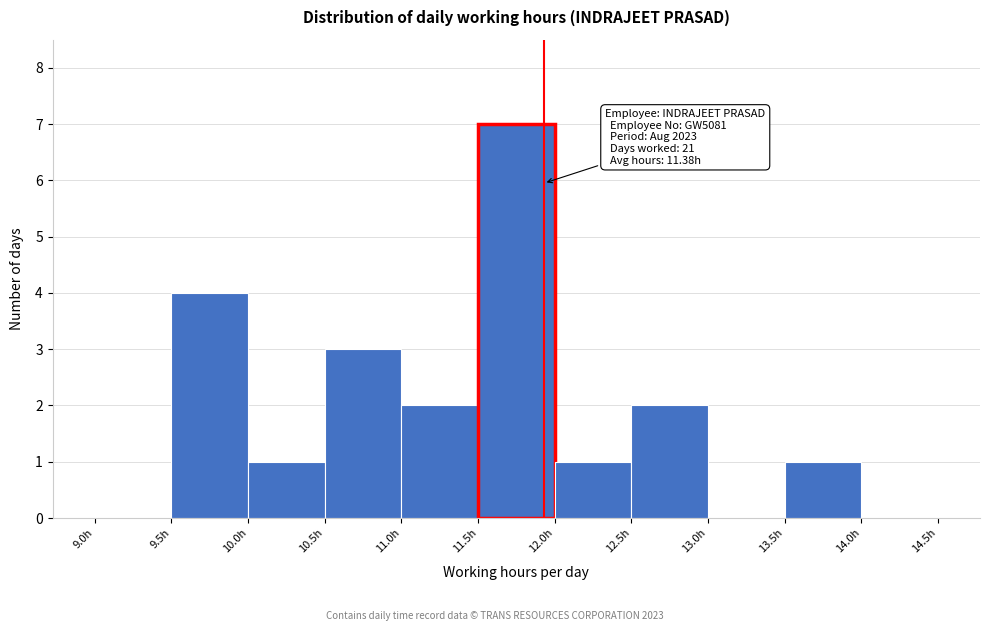

Which range on the x-axis has the tallest bar?

11.5 to 12.0